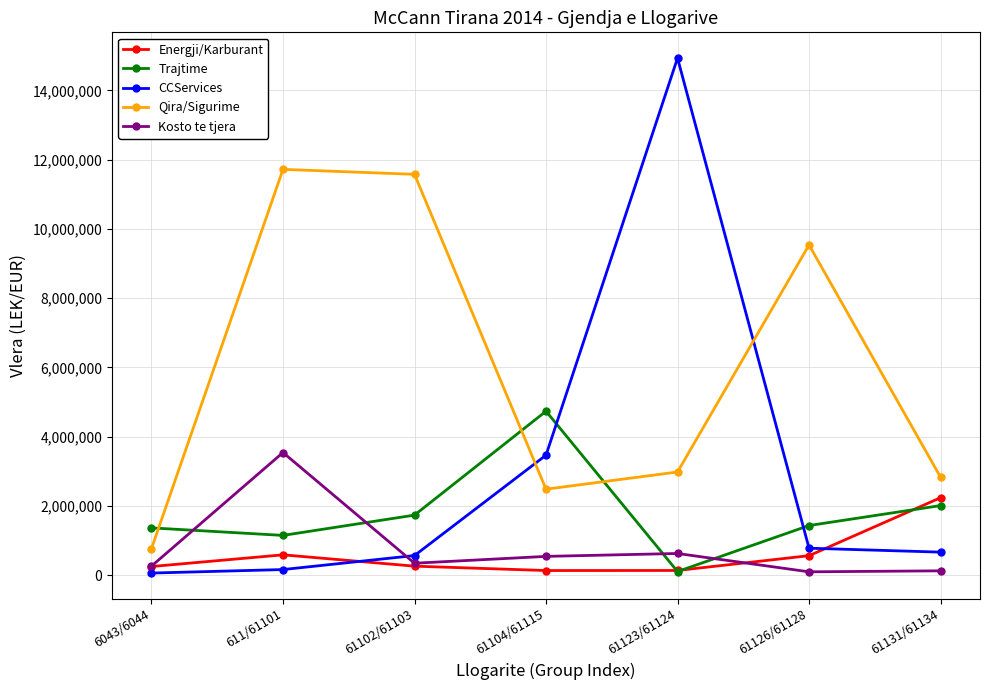

True or false: Trajtime has a value of 3488201.6 at 61131/61134.

False